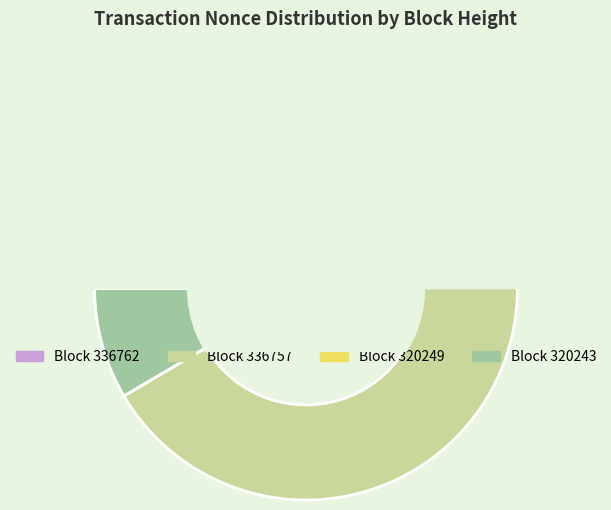

Which slice is the largest?

336757